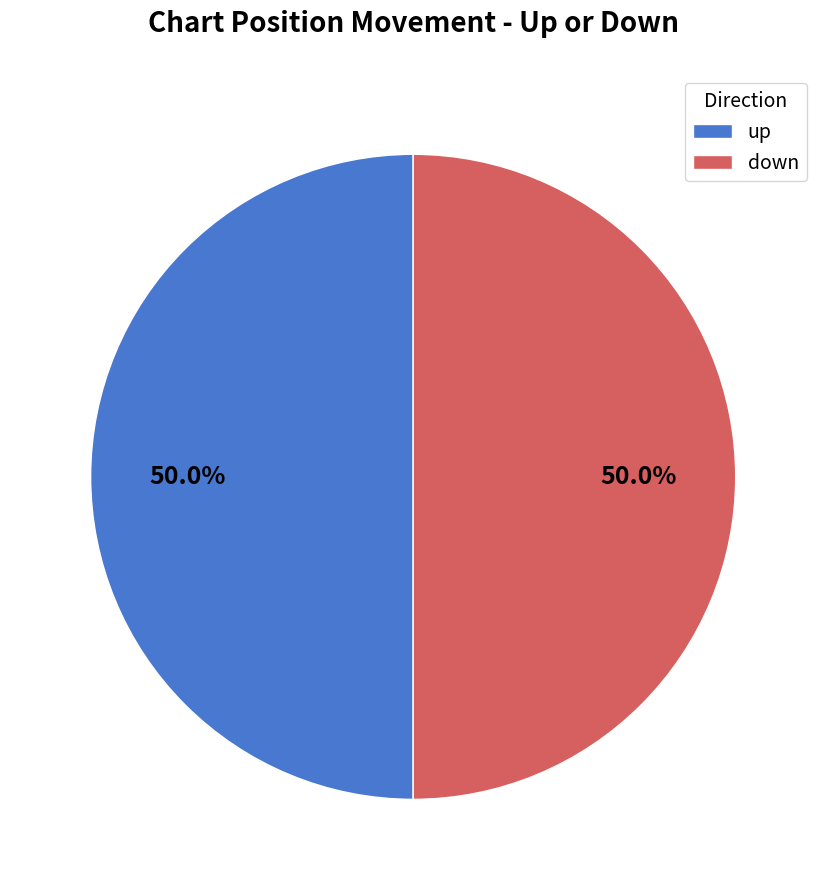

To the nearest percent, what is the difference between the up and down slice percentages?

0%